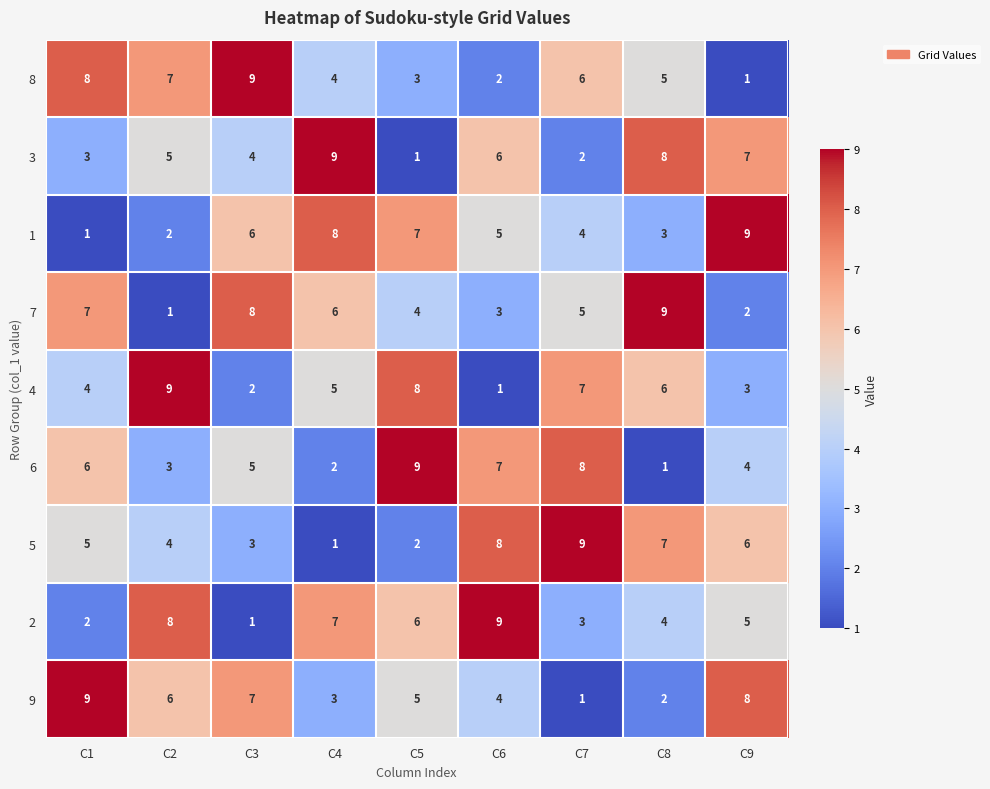

How many values in the 8 series are below 5?

4